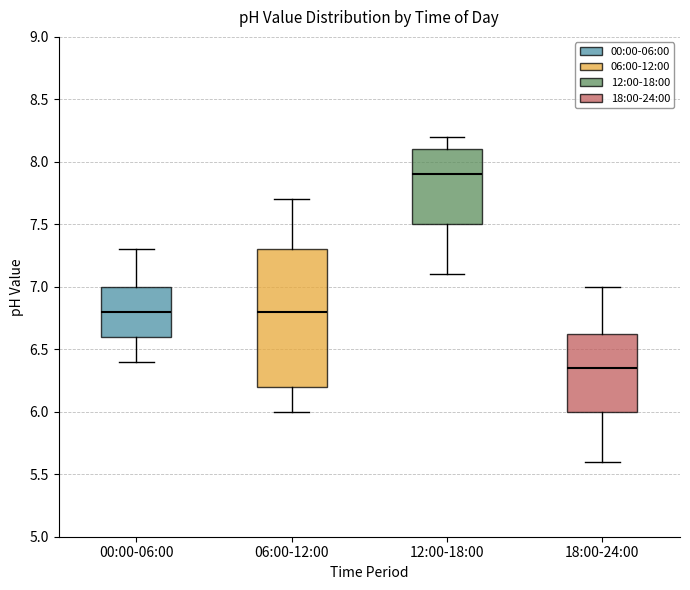

Reading left to right, transcribe this box plot: for each box, give where its median line is, the range the box spans, and where its two whiskers end, as read against the y-axis. The values are not printed on the chart, so give them approximately, as read against the axis.

00:00-06:00: median 6.80, box 6.60 to 7.00, whiskers 6.40 to 7.30
06:00-12:00: median 6.80, box 6.20 to 7.30, whiskers 6.00 to 7.70
12:00-18:00: median 7.90, box 7.50 to 8.10, whiskers 7.10 to 8.20
18:00-24:00: median 6.35, box 6.00 to 6.65, whiskers 5.60 to 7.00